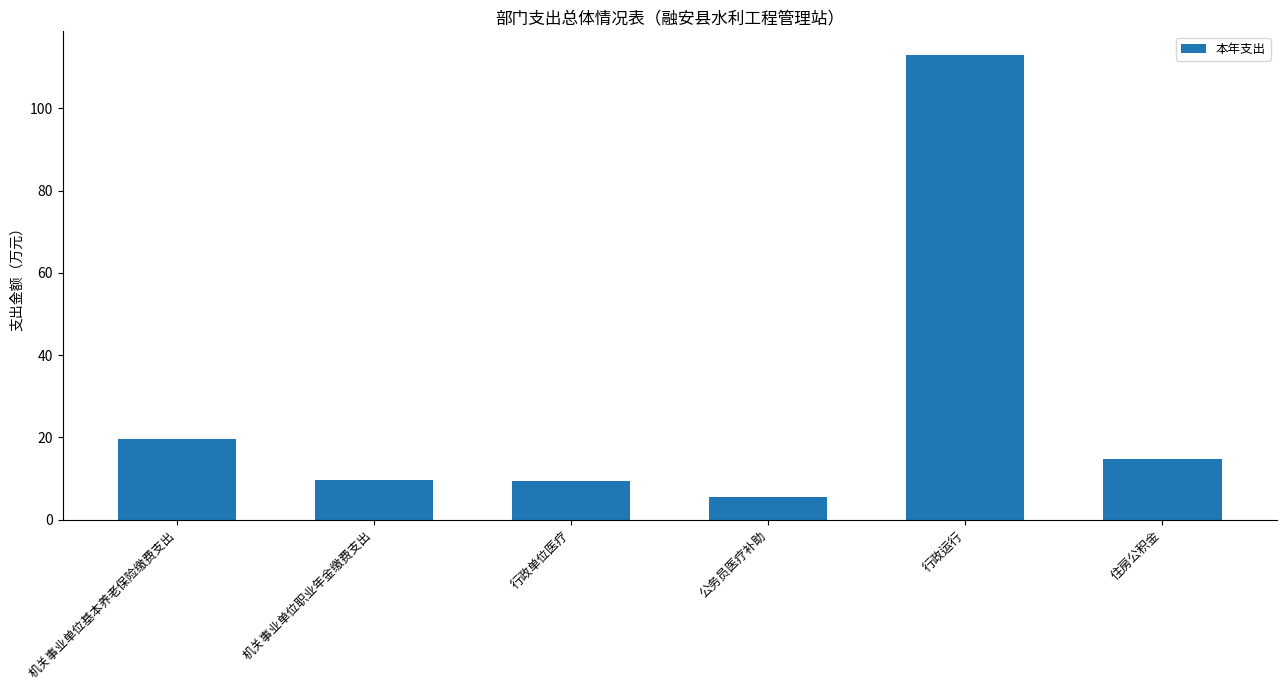

At which label is the value closest to 59?

机关事业单位基本养老保险缴费支出